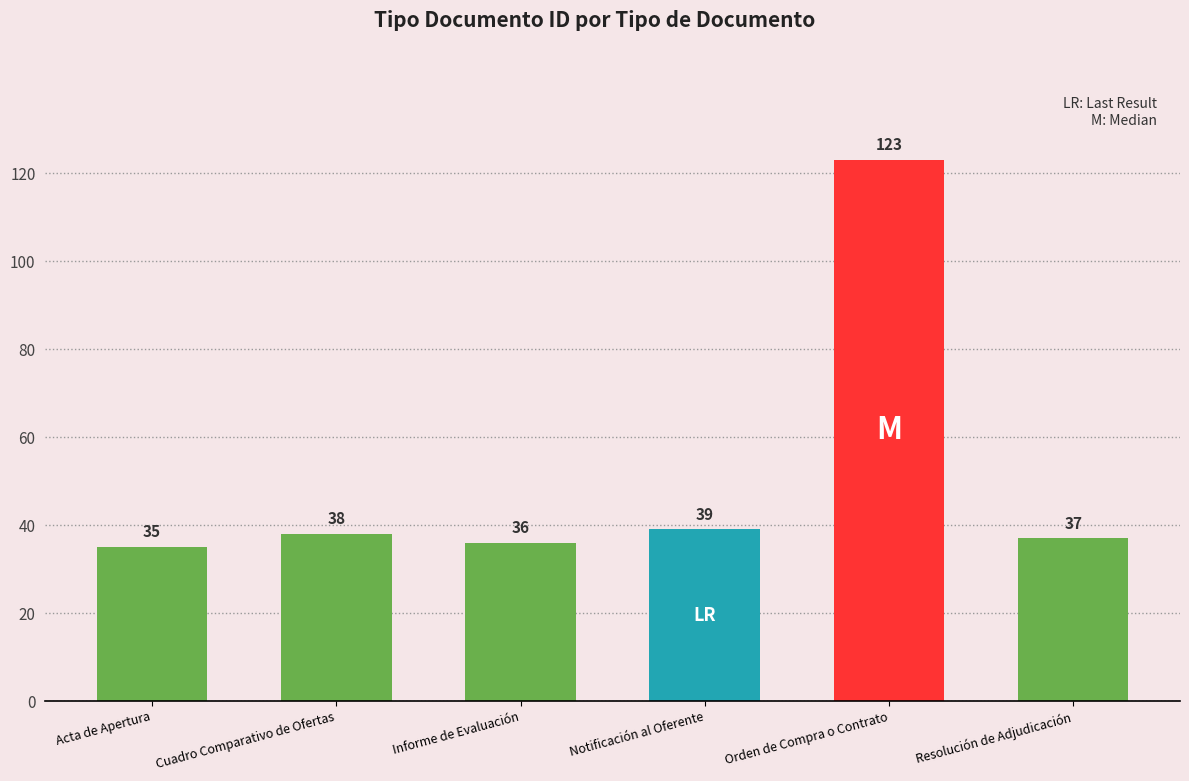

What position from the left is Cuadro Comparativo de Ofertas?

2